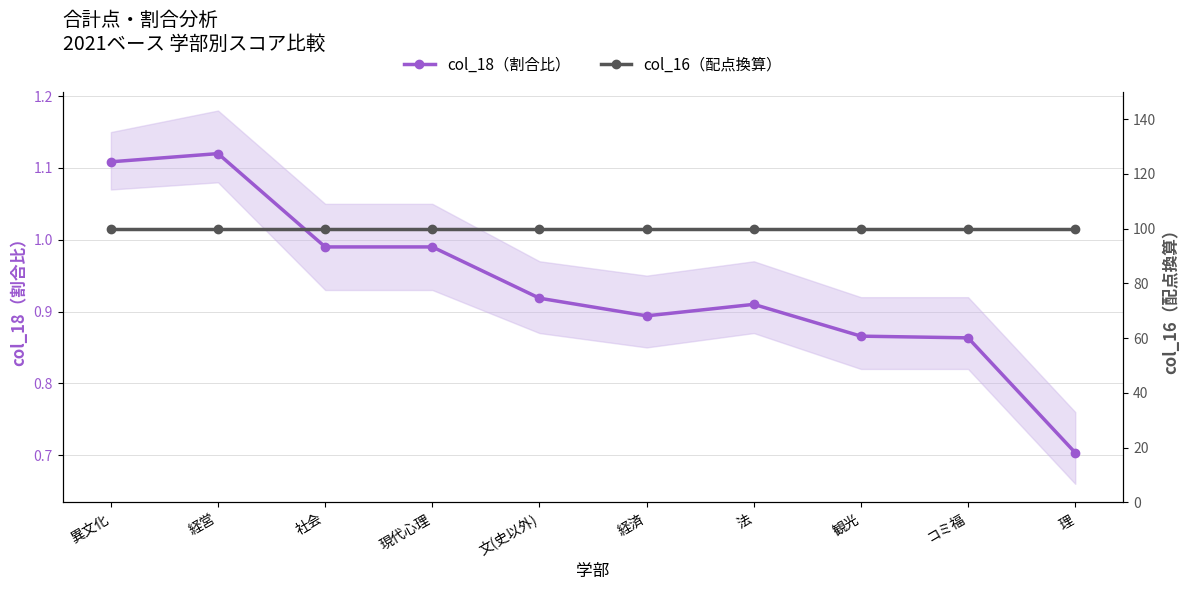

True or false: col_18（割合比） has a value of 1.5 at 法.

False